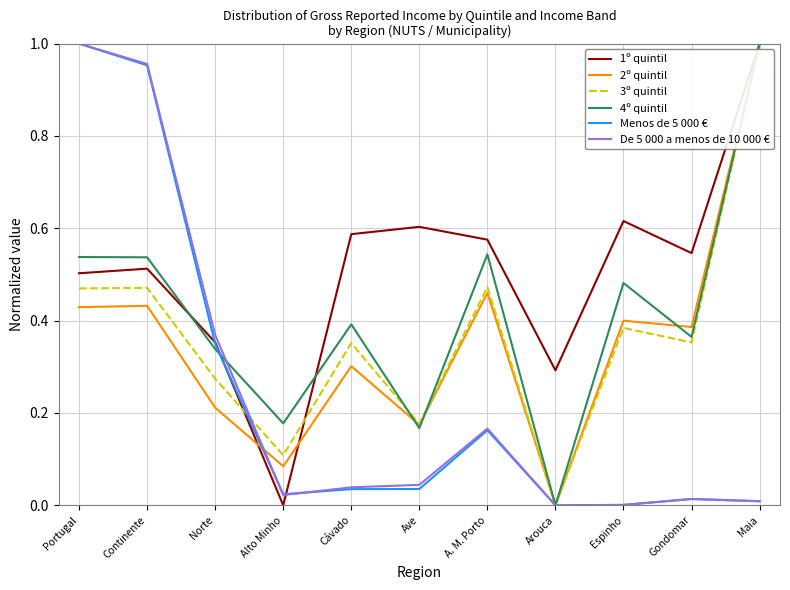

Which series changed the most between Continente and A. M. Porto?

Menos de 5 000 €